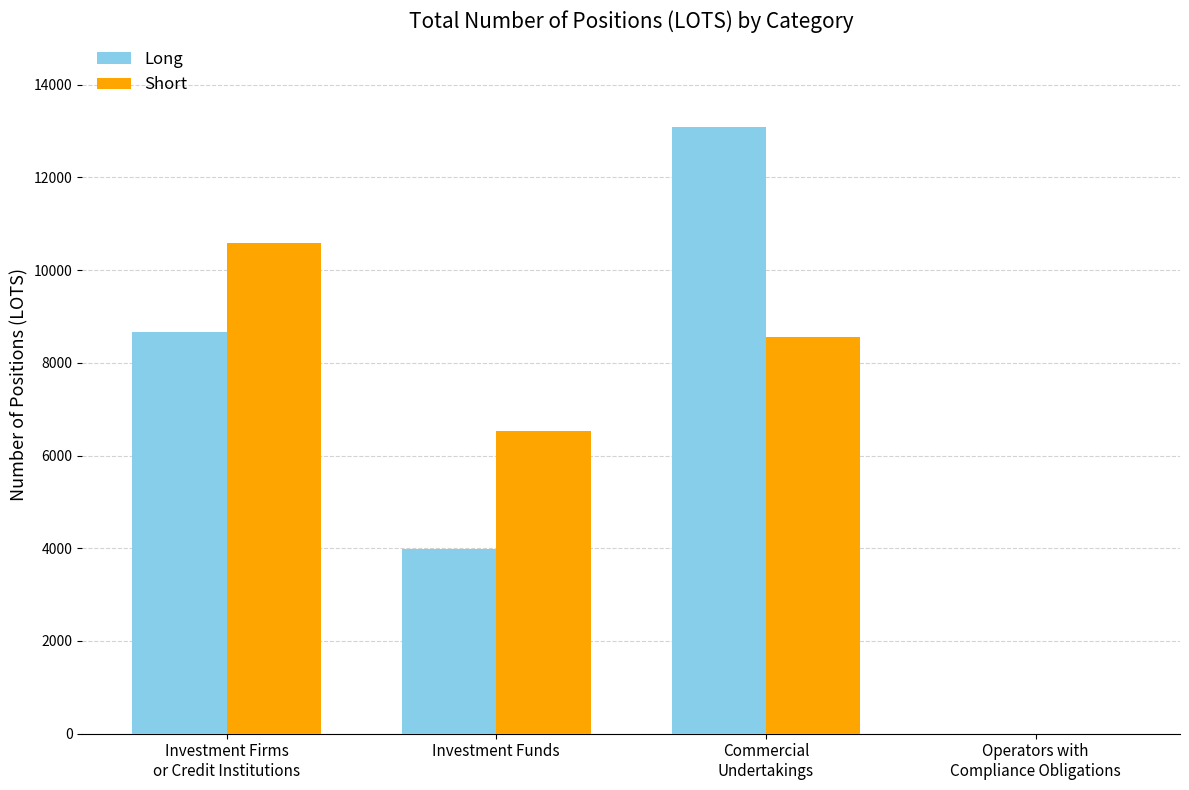

Which series has the widest spread of values?

Long